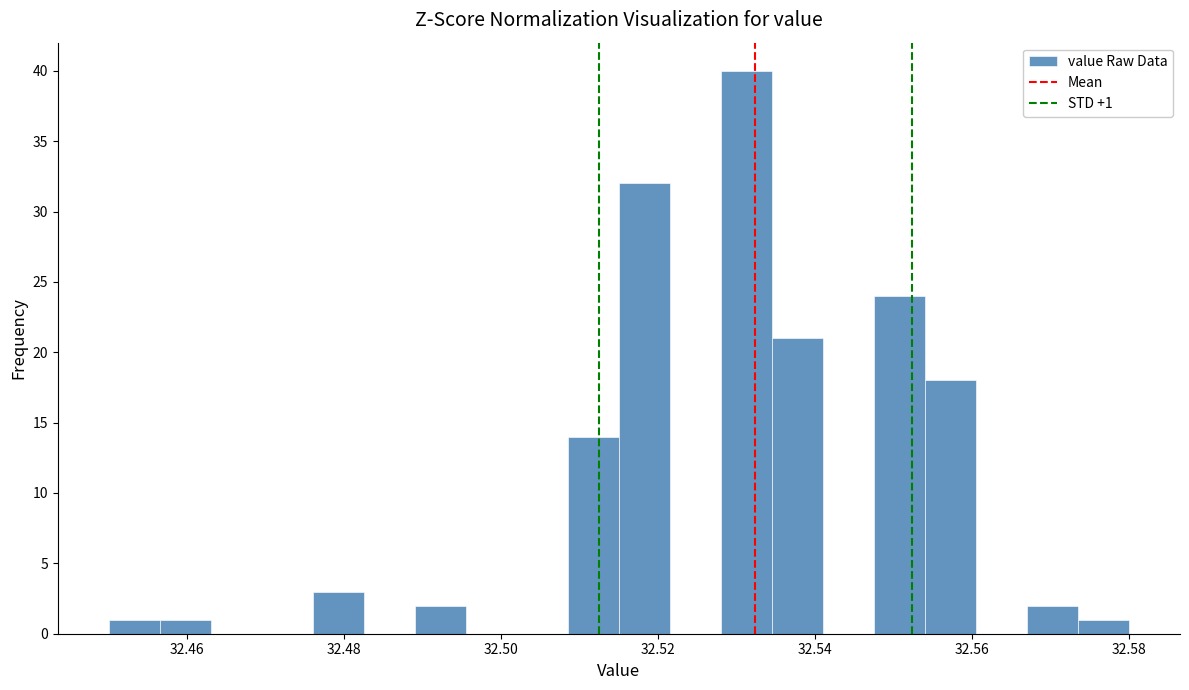

Read against the x-axis, roughly where is the centre of the tallest bar?

32.532